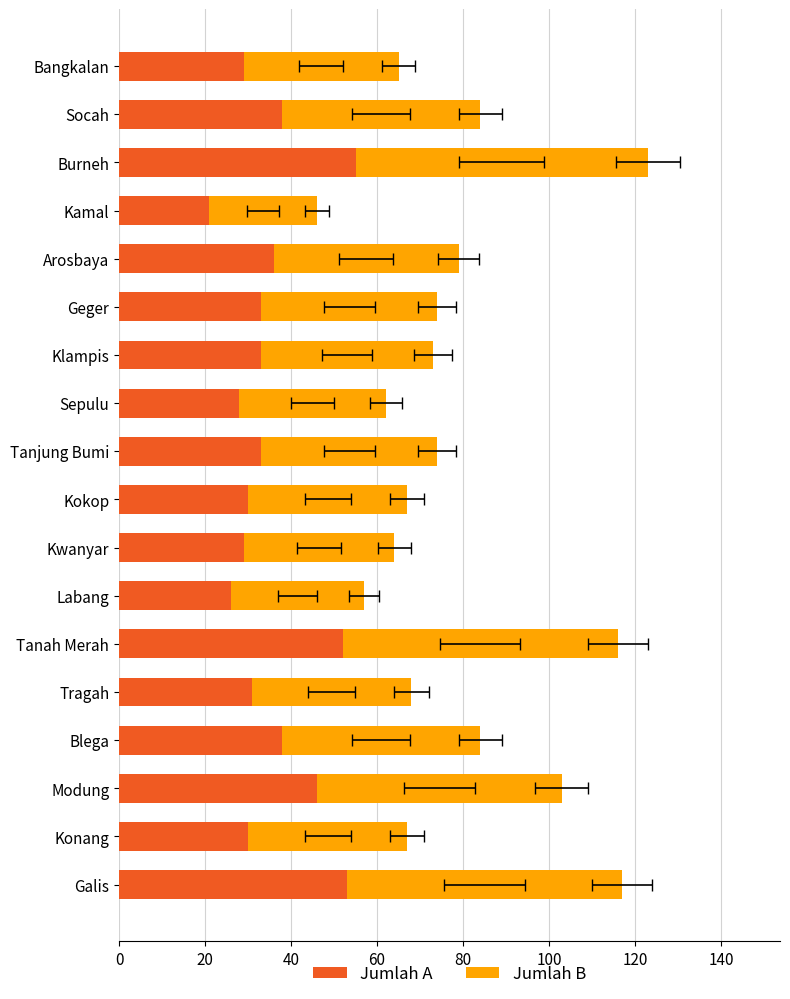

What value does the Bangkalan (Jumlah A) series have at Sepulu, to the nearest 10?

30